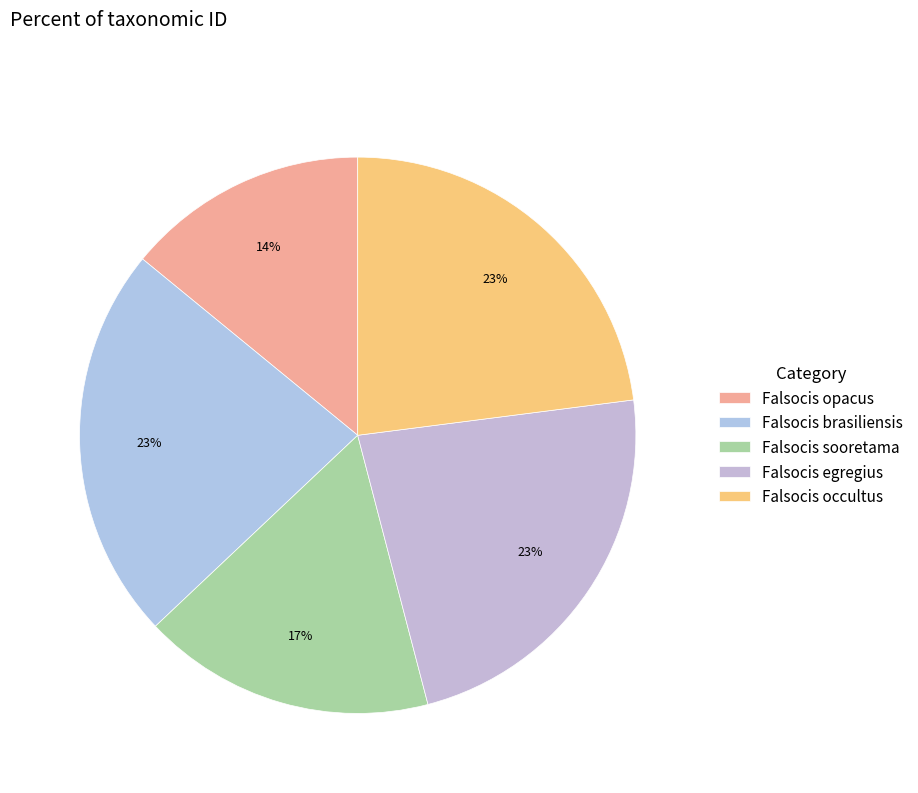

To the nearest percent, what is the difference between the largest and smallest slice percentages?

9%